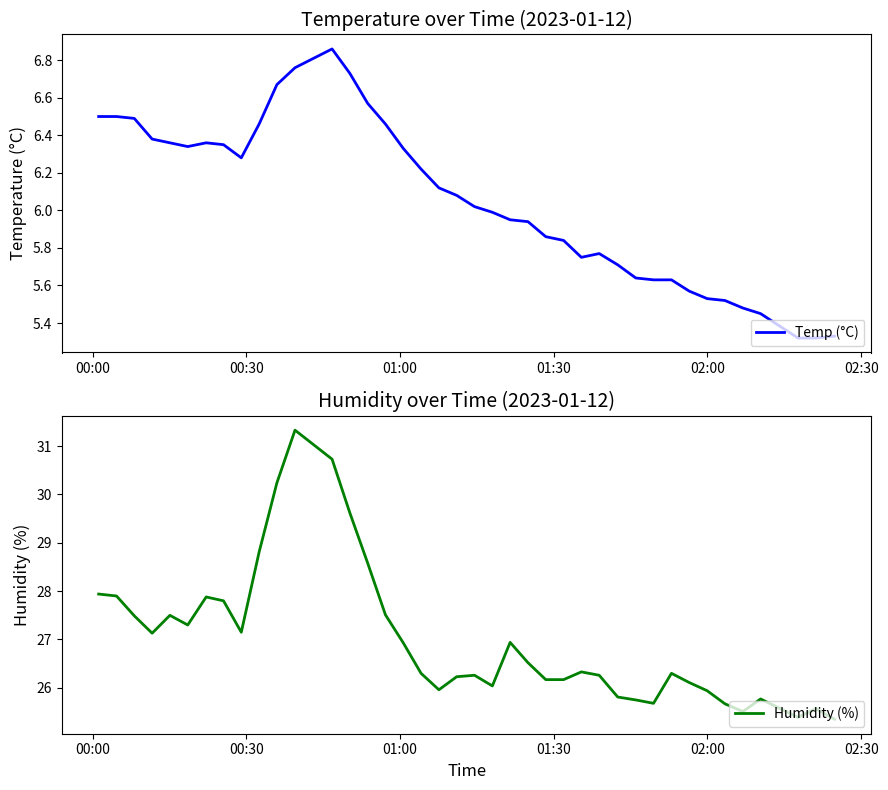

True or false: Temp (°C) and Humidity (%) intersect in this chart.

False